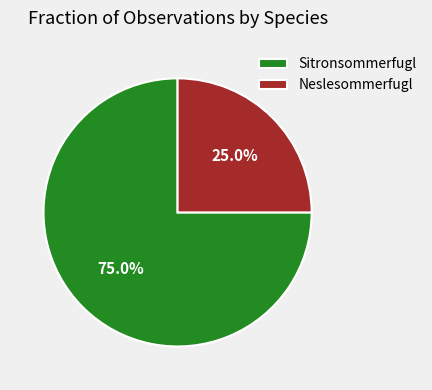

What is the total percentage of Neslesommerfugl and Sitronsommerfugl?

100.0%